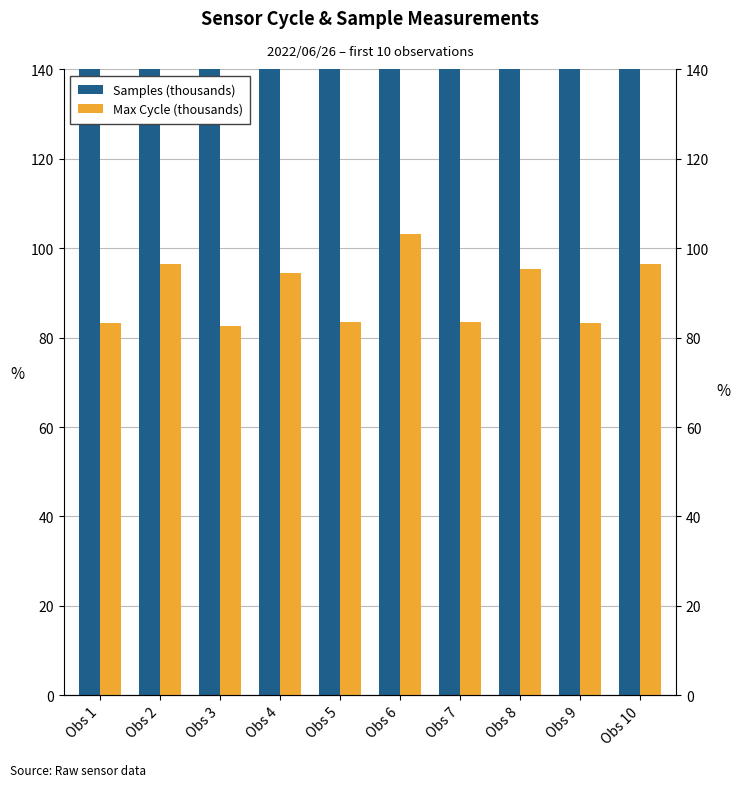

Reading left to right, extract all data points from this chart.

Samples (thousands): Obs 1=346.2	Obs 2=345.3	Obs 3=343.3	Obs 4=344.0	Obs 5=346.1	Obs 6=343.7	Obs 7=345.8	Obs 8=345.2	Obs 9=349.0	Obs 10=343.9
Max Cycle (thousands): Obs 1=83.3	Obs 2=96.4	Obs 3=82.7	Obs 4=94.5	Obs 5=83.5	Obs 6=103.1	Obs 7=83.5	Obs 8=95.3	Obs 9=83.3	Obs 10=96.5